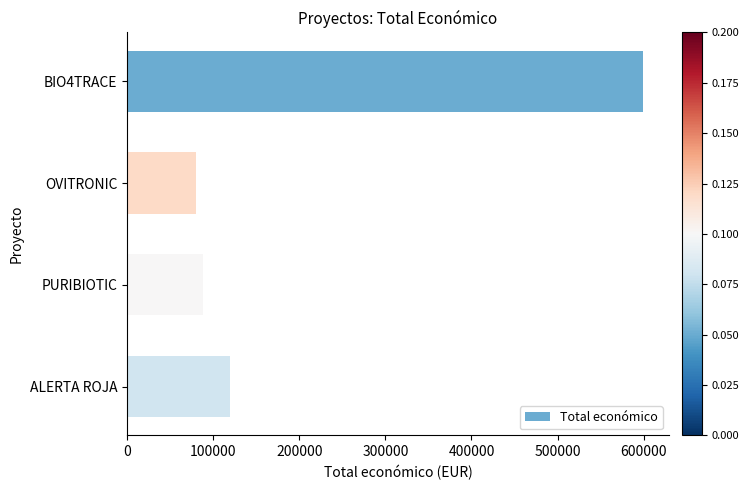

List the labels in order of value, largest first.

BIO4TRACE, ALERTA ROJA, PURIBIOTIC, OVITRONIC